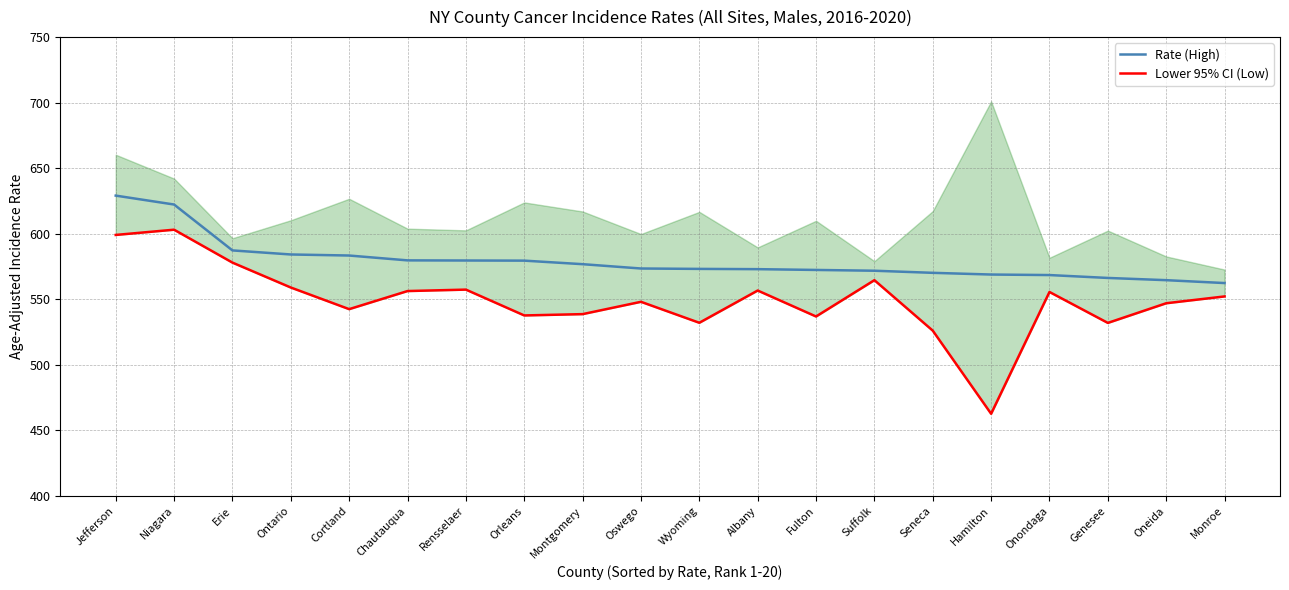

Rank the series by their maximum value, from lowest to highest.

Lower 95% CI (Low), Rate (High)